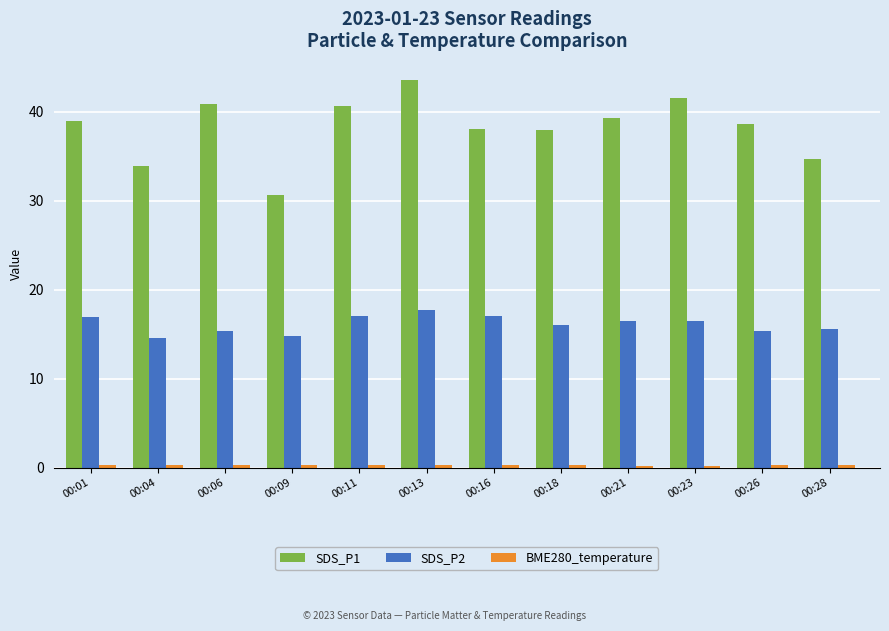

Which series has the largest range (max minus min)?

SDS_P1